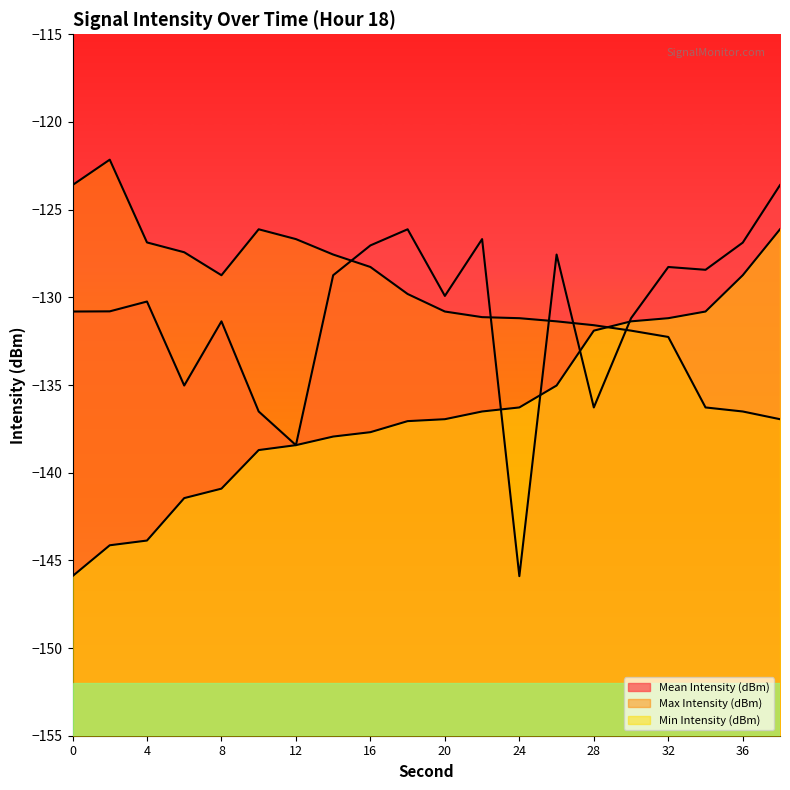

Which category has the highest value across all series?

2